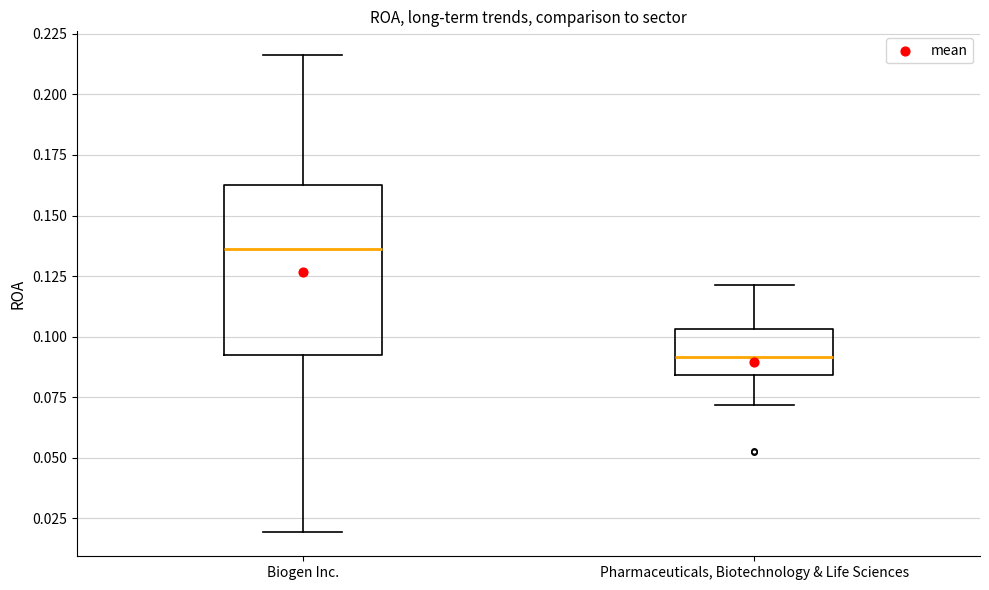

Reading left to right, read every box against the y-axis: the position of its median line, the range the box covers, and the ends of its whiskers. The values are not printed on the chart, so give them approximately, as read against the axis.

Biogen Inc.: median 0.135, box 0.090 to 0.165, whiskers 0.020 to 0.215
Pharmaceuticals, Biotechnology & Life Sciences: median 0.090, box 0.085 to 0.105, whiskers 0.070 to 0.120